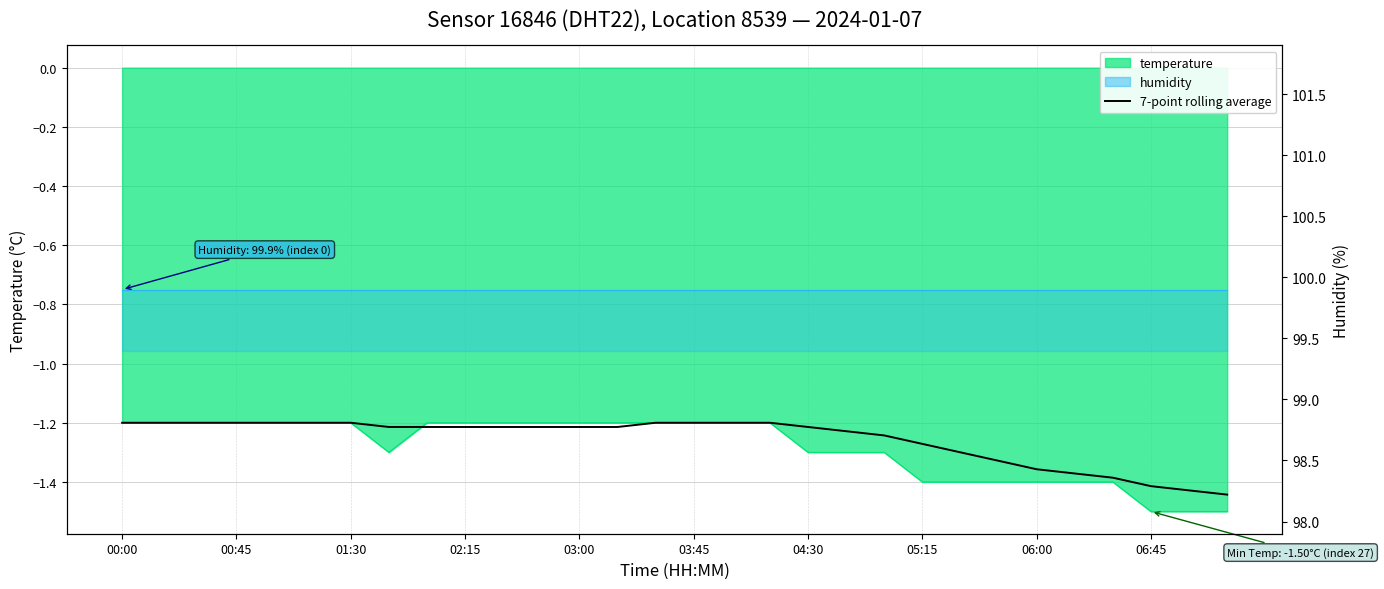

The chart shows a value of -1.2 at 17. True or false?

True